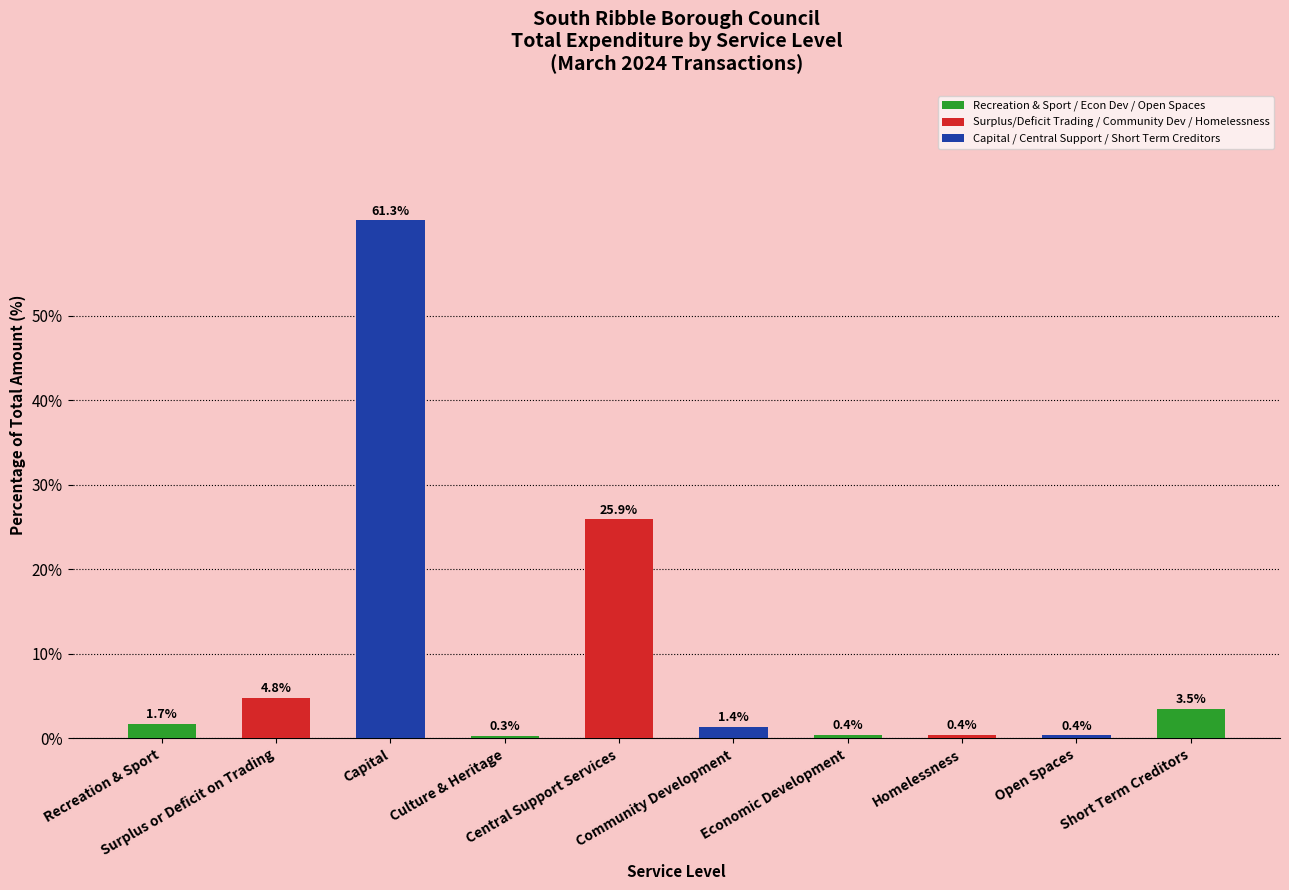

What is the difference between the maximum and minimum values?

61.0